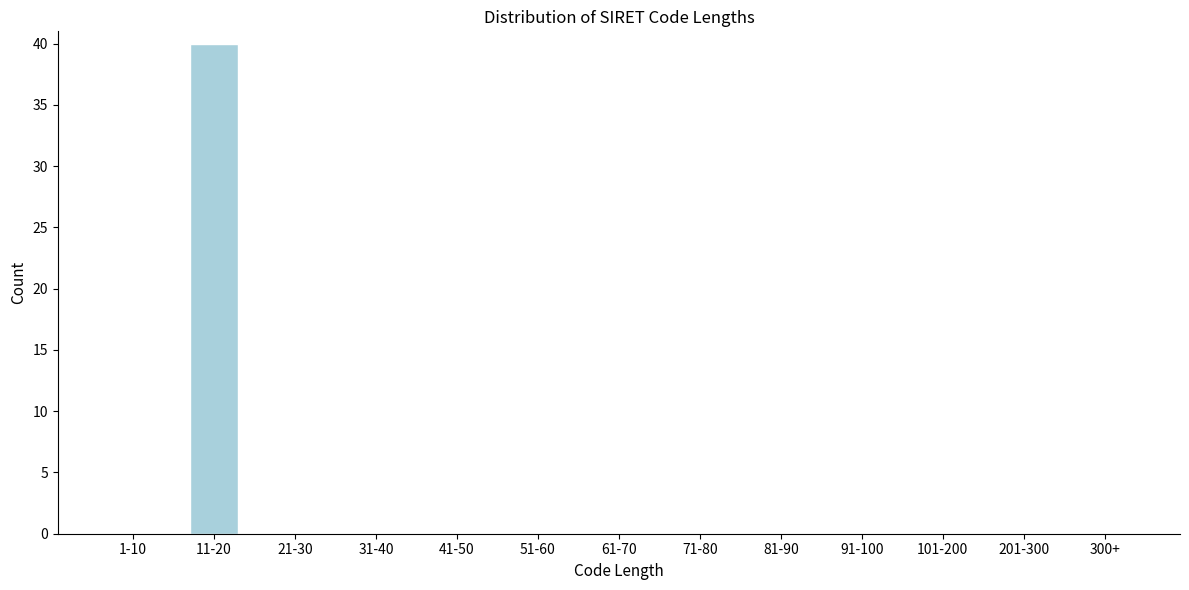

Reading left to right, transcribe all the data shown in this chart.

1-10=0	11-20=40	21-30=0	31-40=0	41-50=0	51-60=0	61-70=0	71-80=0	81-90=0	91-100=0	101-200=0	201-300=0	300+=0